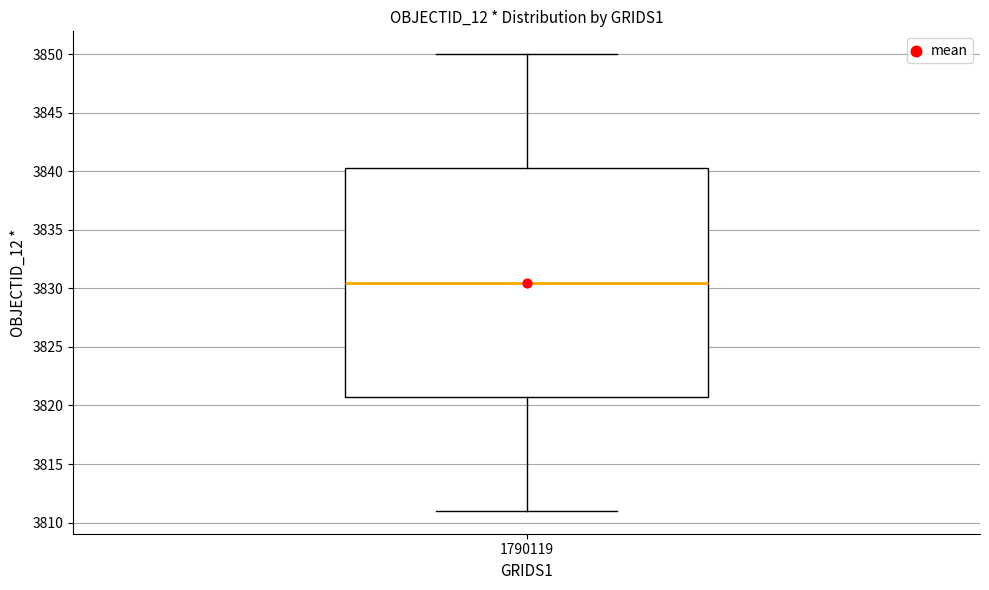

Read this box plot against the y-axis: the position of the median line, the range covered by the box, and the ends of both whiskers. The values are not printed on the chart, so give them approximately, as read against the axis.

median 3830.5, box 3821.0 to 3840.5, whiskers 3811.0 to 3850.0